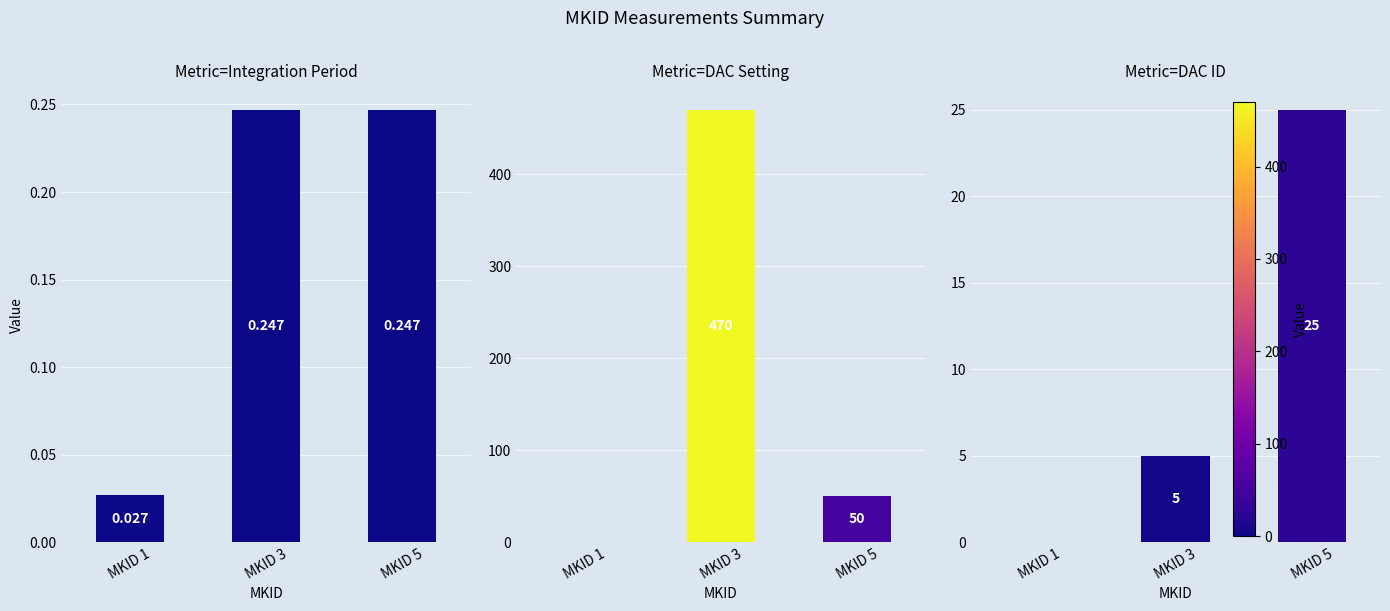

What is the average value of the DAC ID series?

10.0